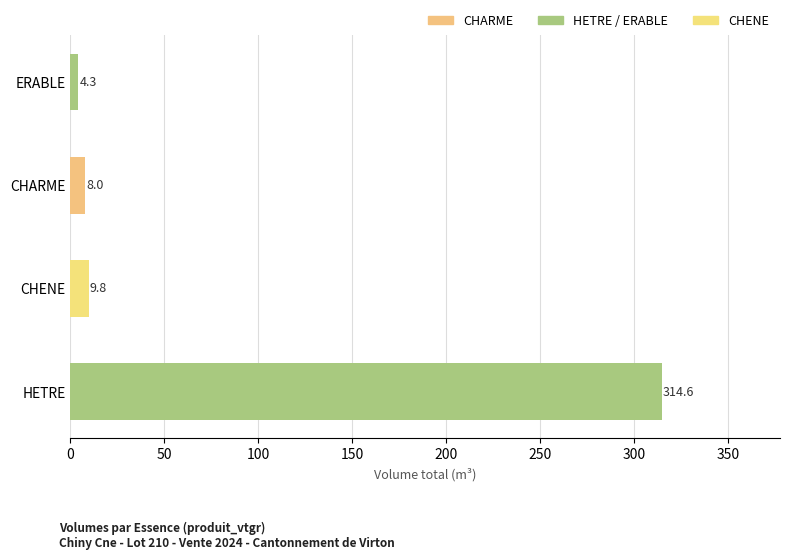

Reading bottom to top, transcribe all the data shown in this chart.

314.6	9.8	8.0	4.3